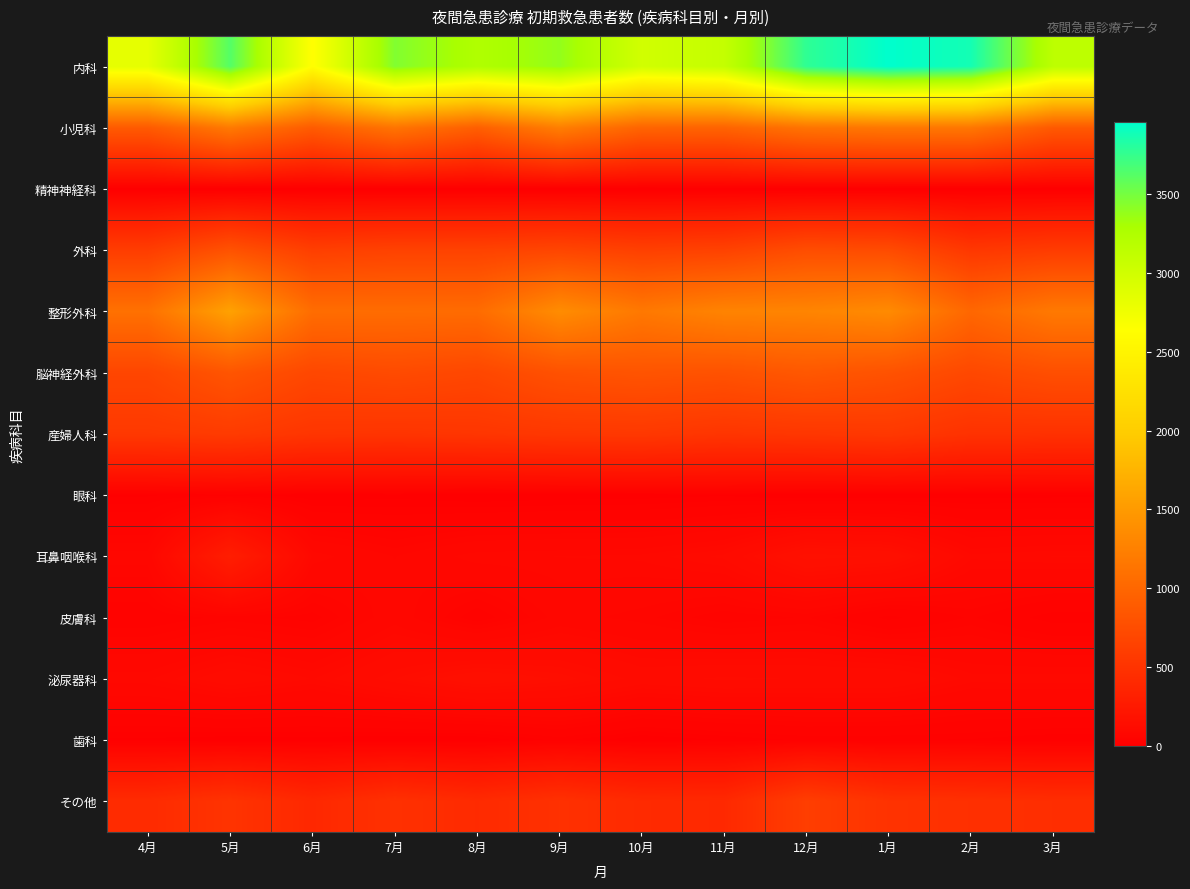

At how many categories does at least one series exceed 2861?

10